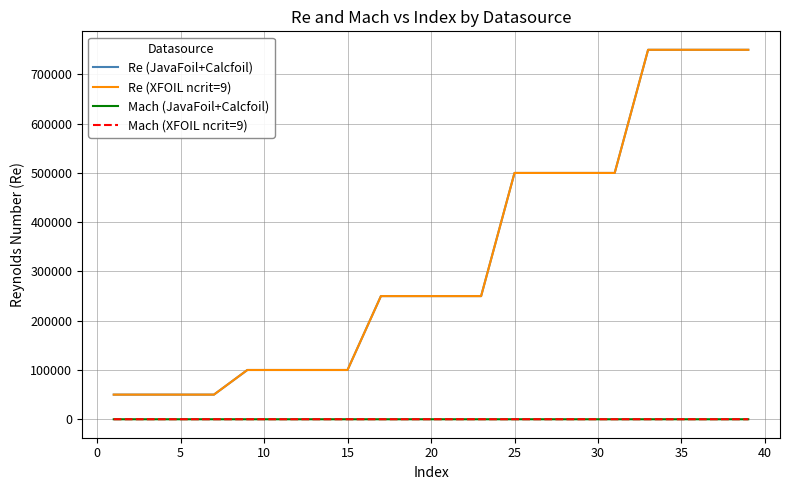

What is the sum of all Mach (JavaFoil+Calcfoil) values?

4.2